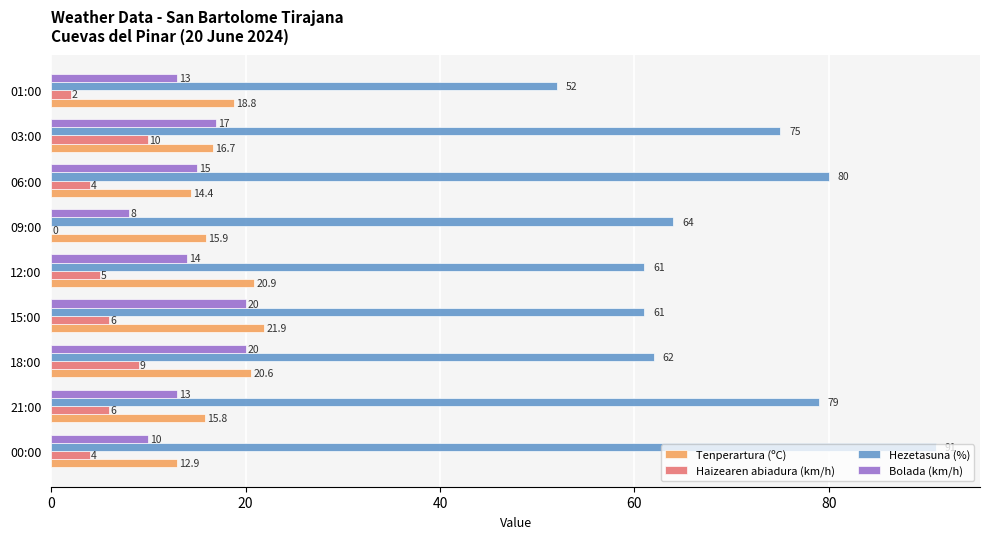

What is the highest value of the Haizearen abiadura (km/h) series?

10.0